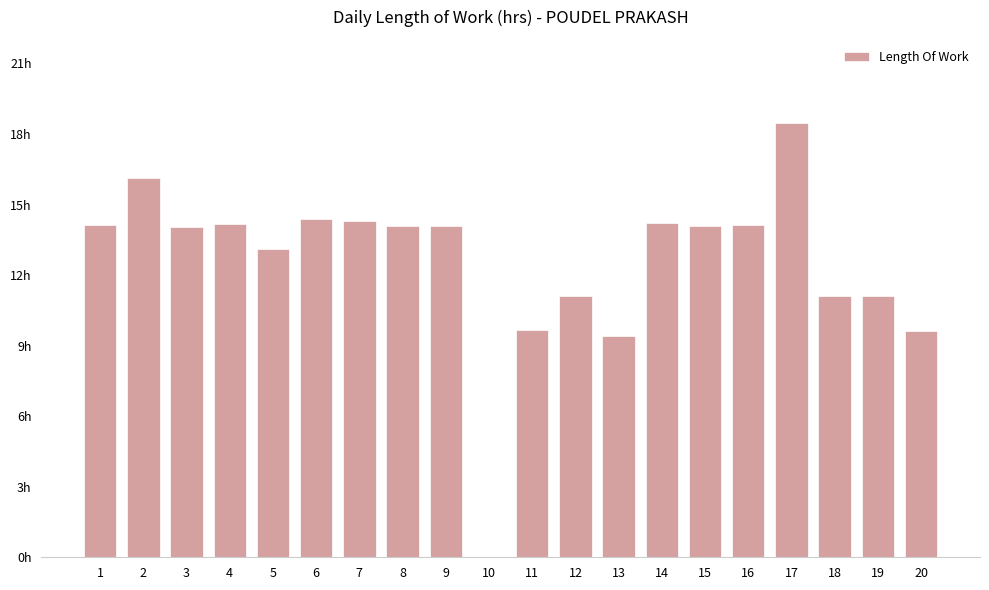

Are the bars horizontal?

No